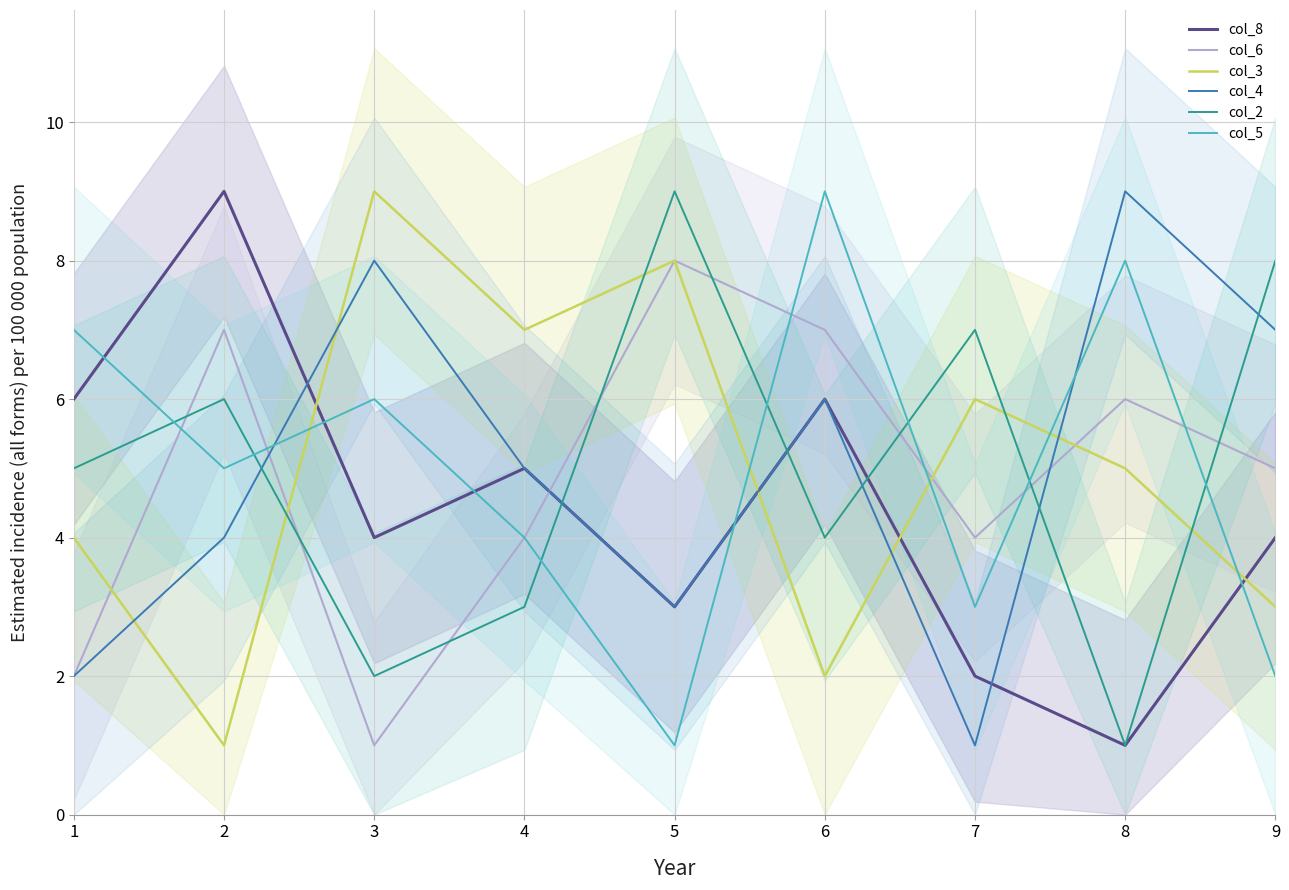

At which label is col_6 closest to 4?

4